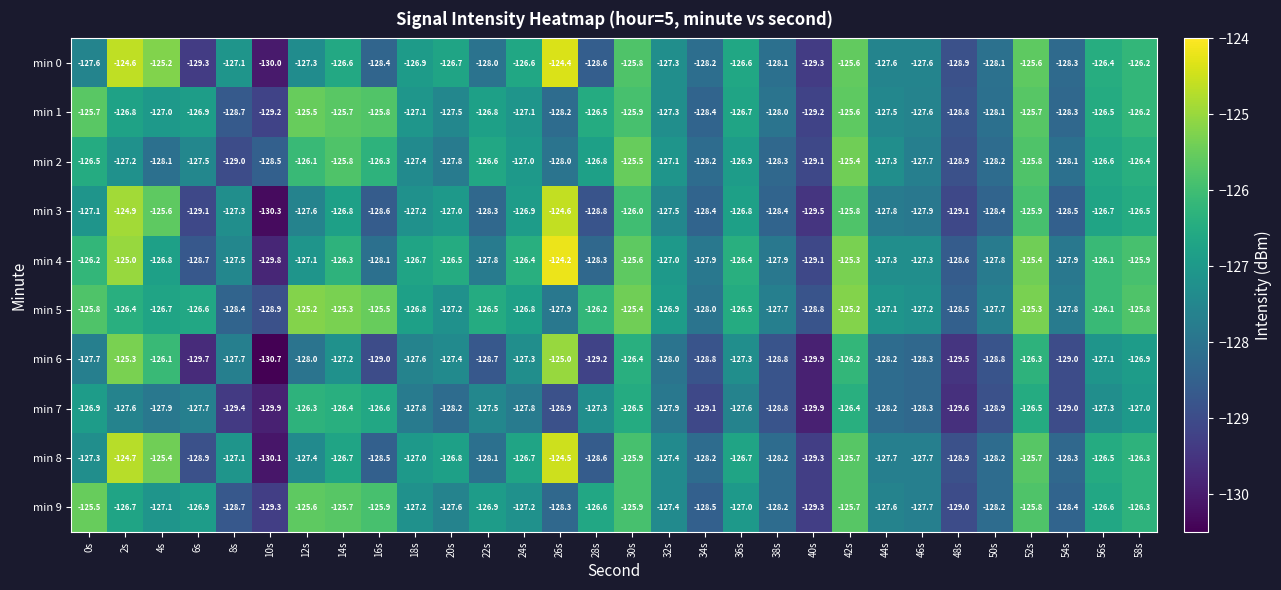

Rank the series at 2s from lowest to highest value.

min 7, min 2, min 1, min 9, min 5, min 6, min 4, min 3, min 8, min 0